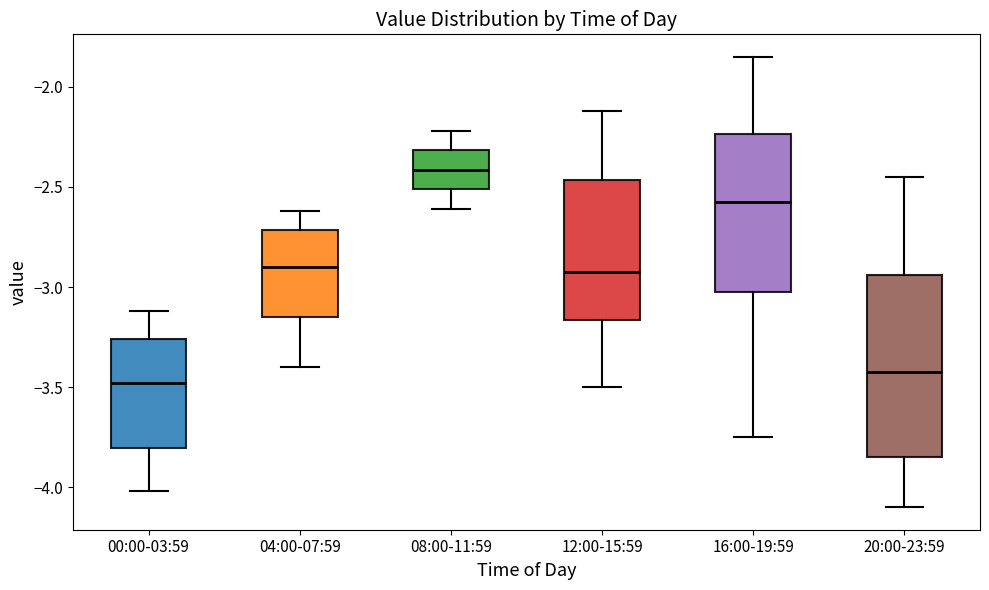

Reading left to right, transcribe this box plot: for each box, give where its median line is, the range the box spans, and where its two whiskers end, as read against the y-axis. The values are not printed on the chart, so give them approximately, as read against the axis.

00:00-03:59: median -3.50, box -3.80 to -3.25, whiskers -4.00 to -3.10
04:00-07:59: median -2.90, box -3.15 to -2.70, whiskers -3.40 to -2.60
08:00-11:59: median -2.40, box -2.50 to -2.30, whiskers -2.60 to -2.20
12:00-15:59: median -2.90, box -3.15 to -2.45, whiskers -3.50 to -2.10
16:00-19:59: median -2.55, box -3.00 to -2.25, whiskers -3.75 to -1.85
20:00-23:59: median -3.40, box -3.85 to -2.95, whiskers -4.10 to -2.45